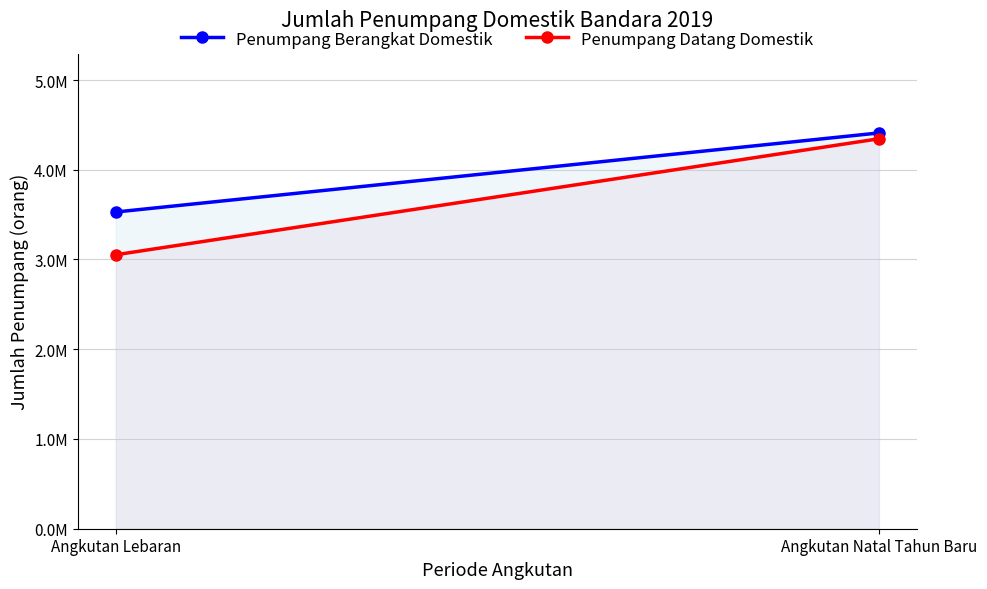

What value does the Penumpang Datang Domestik series have at Angkutan Lebaran?

3052726